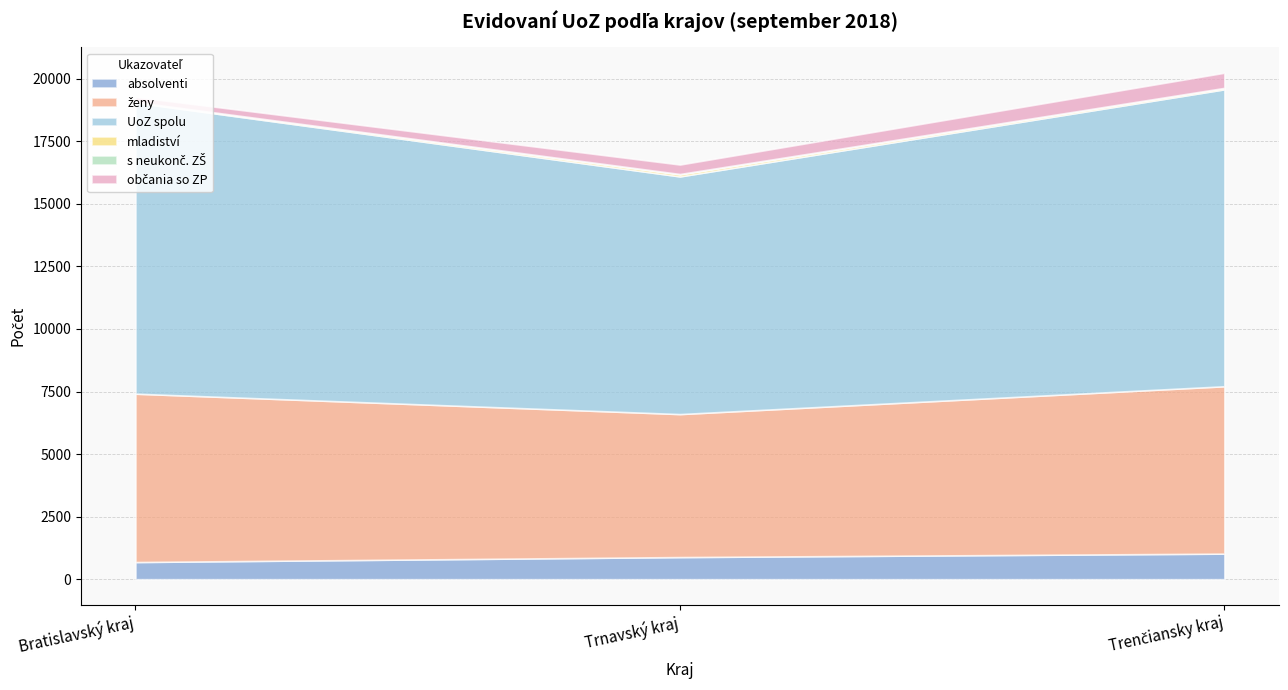

At which category does s neukonč. ZŠ reach its first local peak?

Trnavský kraj